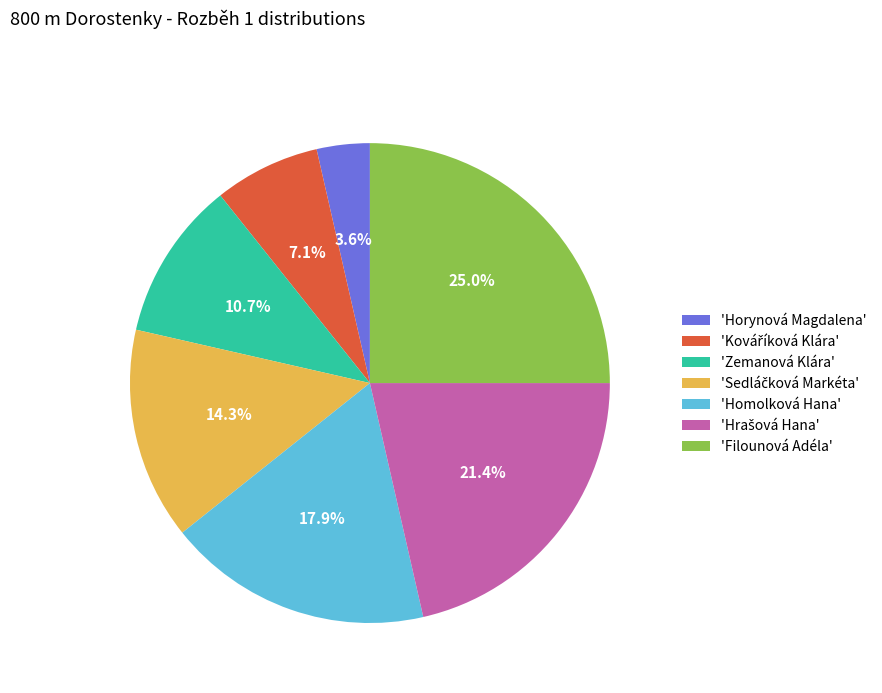

Which slice is the largest?

'Filounová Adéla'